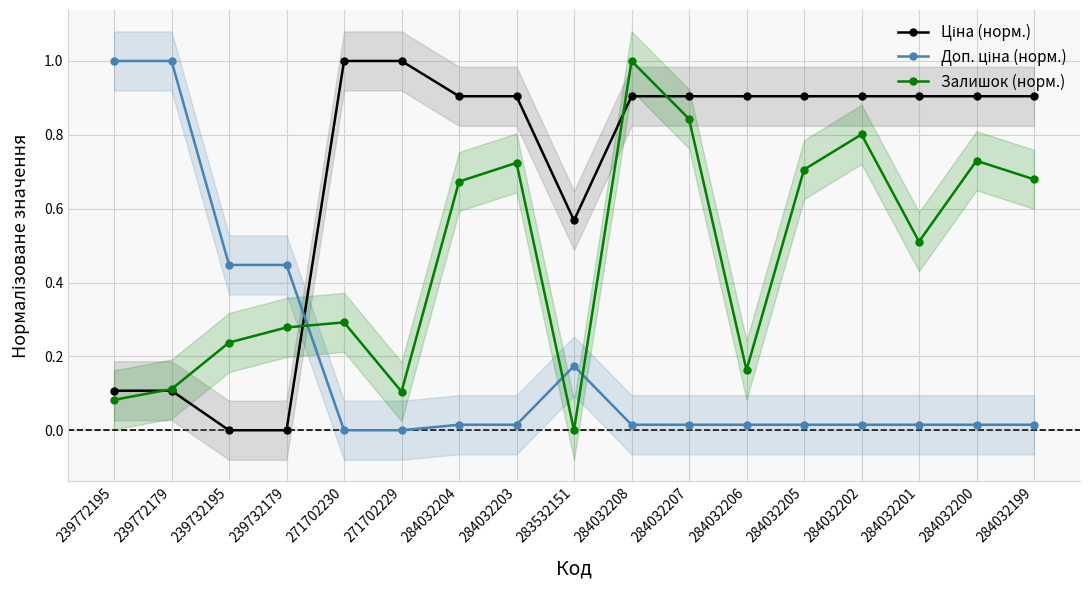

True or false: Залишок (норм.) has more than 2 points higher than both neighbors.

True